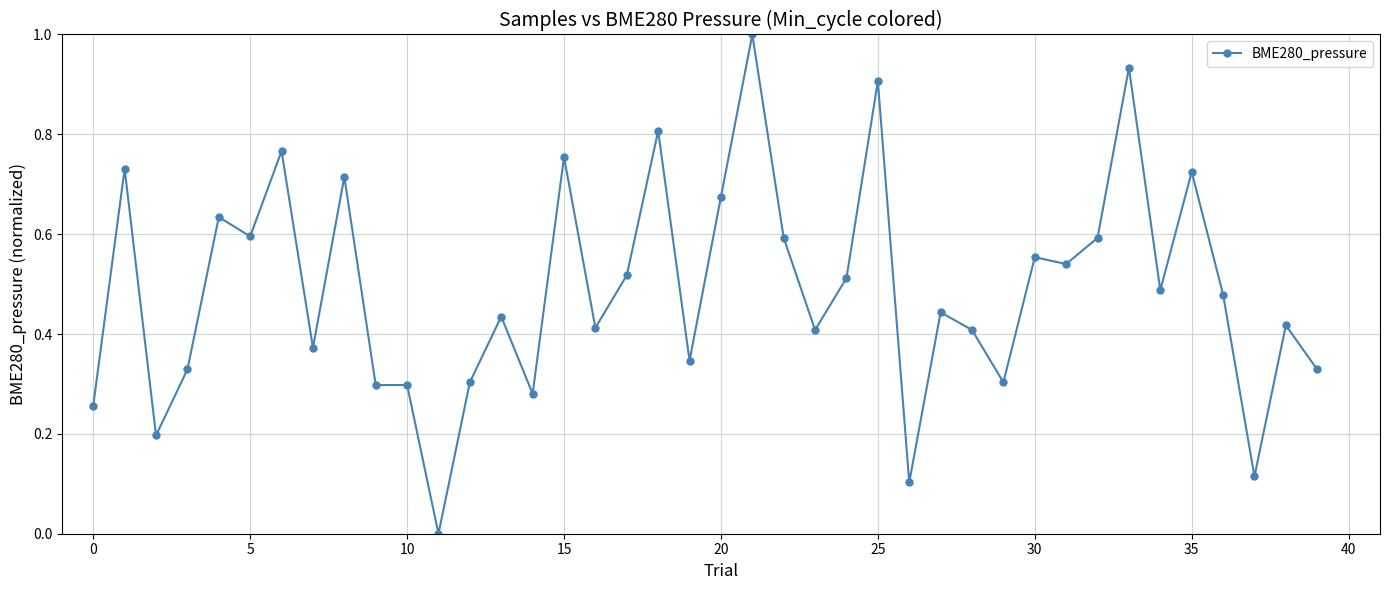

What is the maximum value shown in the chart?

1.0